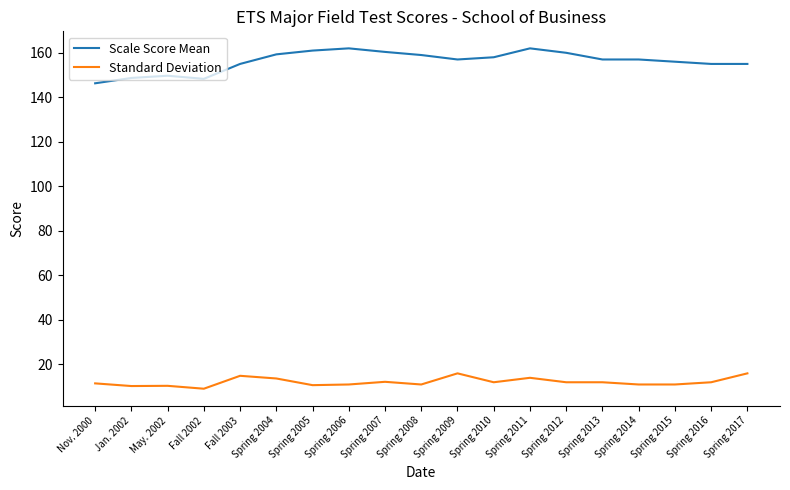

Which series has the largest total across all categories?

Scale Score Mean